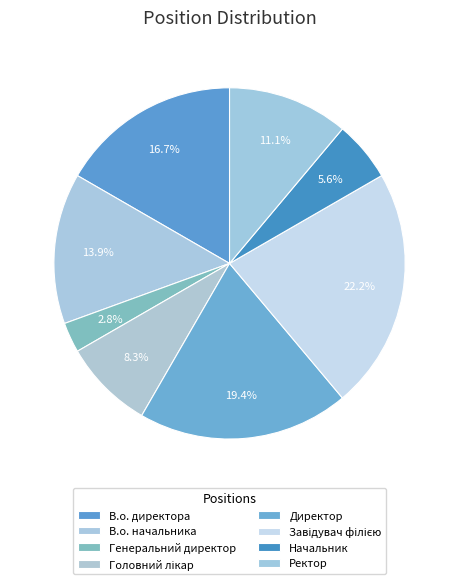

To the nearest percent, what portion does В.о. директора represent?

17%